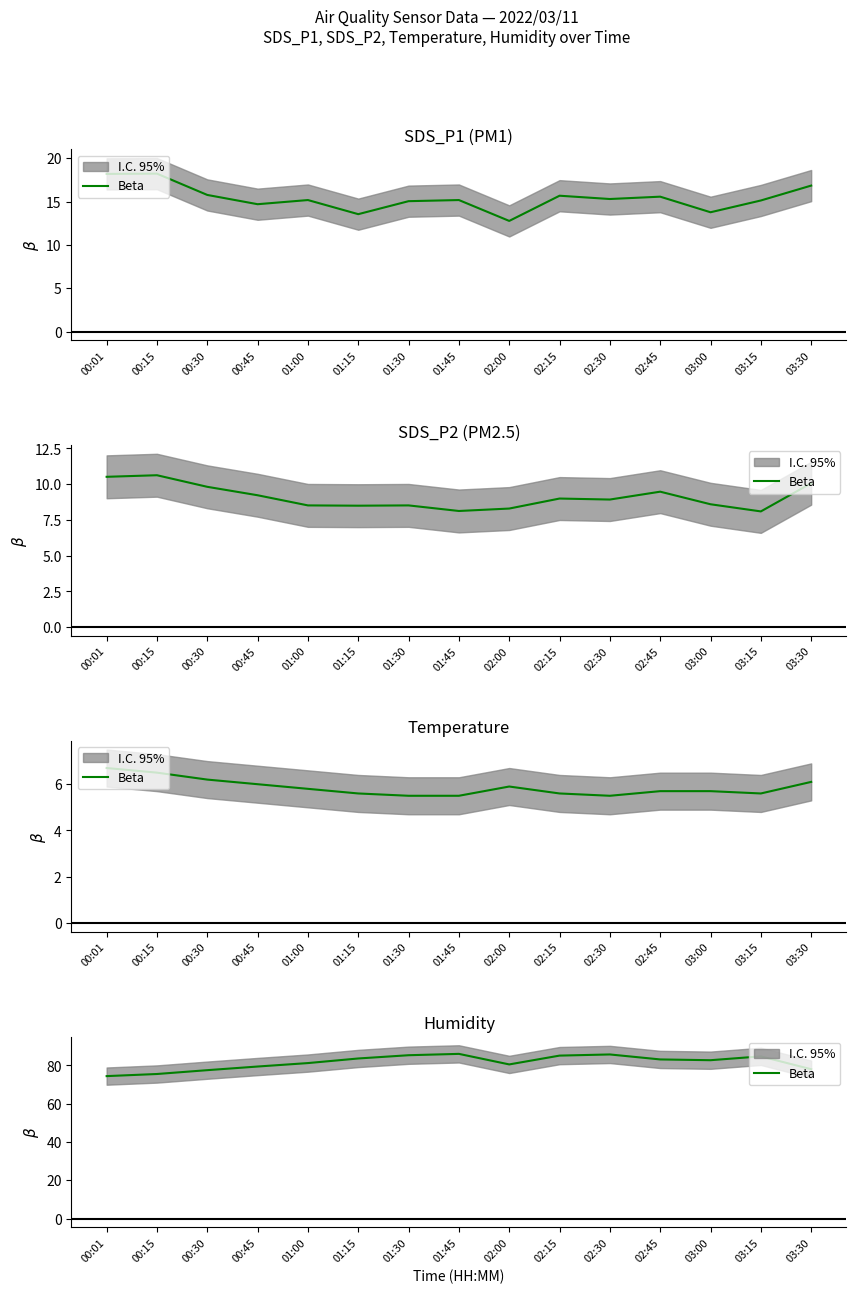

Reading left to right, what are all the values shown in this chart?

00:01=74.4	00:15=75.5	00:30=77.5	00:45=79.4	01:00=81.2	01:15=83.6	01:30=85.3	01:45=86.0	02:00=80.5	02:15=85.1	02:30=85.7	02:45=83.1	03:00=82.7	03:15=84.7	03:30=78.0